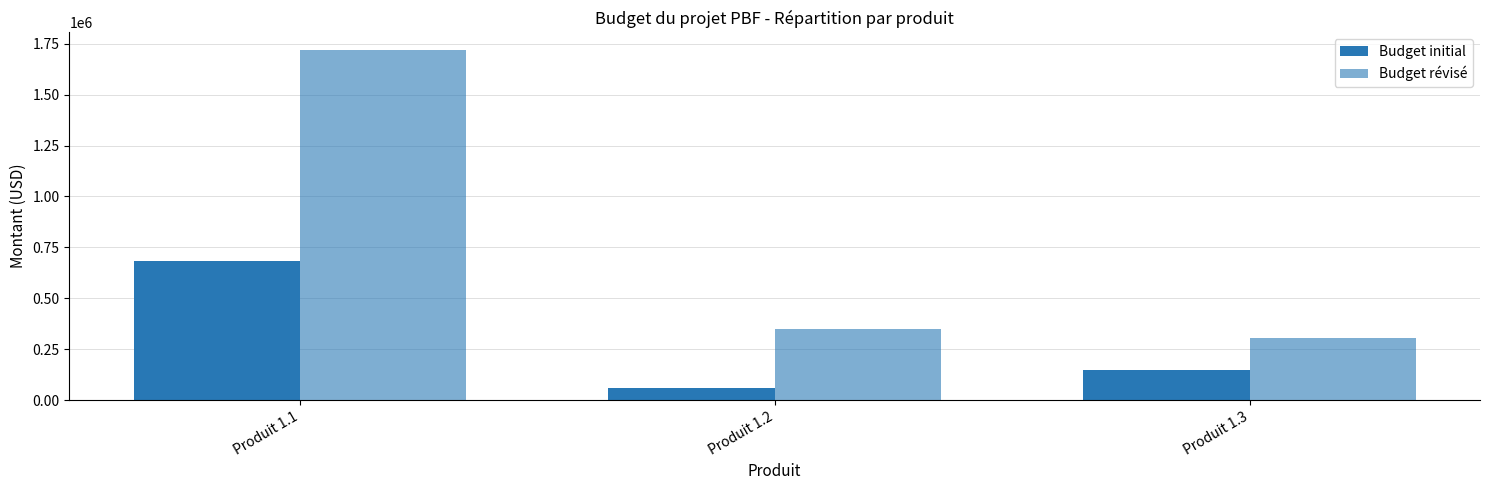

What is the difference between the highest and lowest values at Produit 1.2?

288300.0